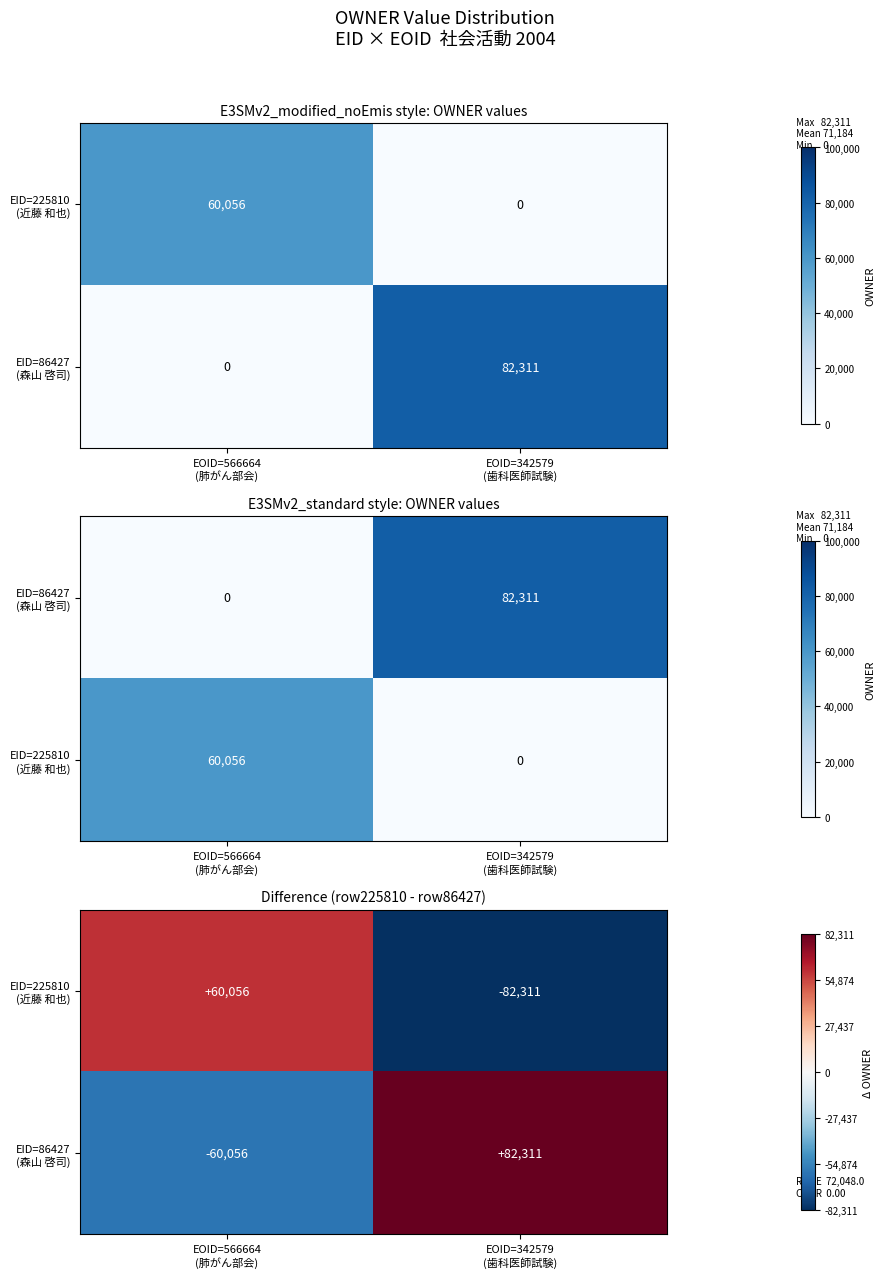

List the labels in order of EID=225810 (近藤 和也) value, largest first.

EOID=566664 (肺がん部会), EOID=342579 (歯科医師試験)